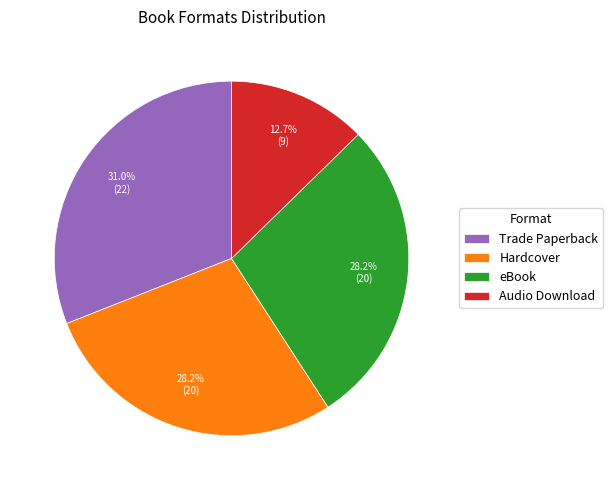

True or false: Audio Download accounts for 13% of the total.

True